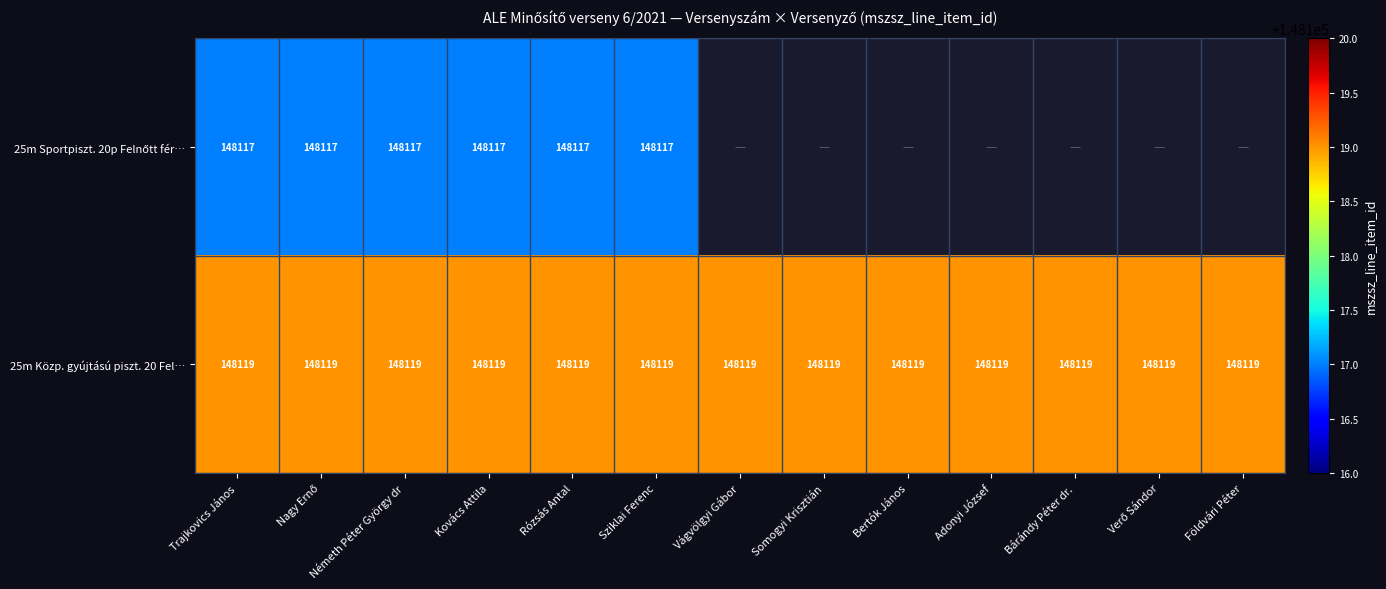

At which category is the sum across all series the highest?

Trajkovics János